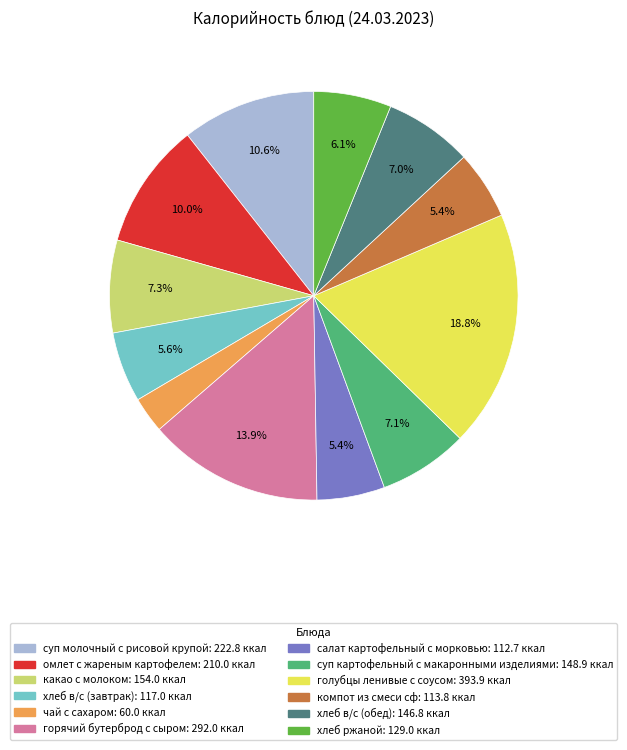

What is the largest slice in the pie chart?

голубцы ленивые с соусом